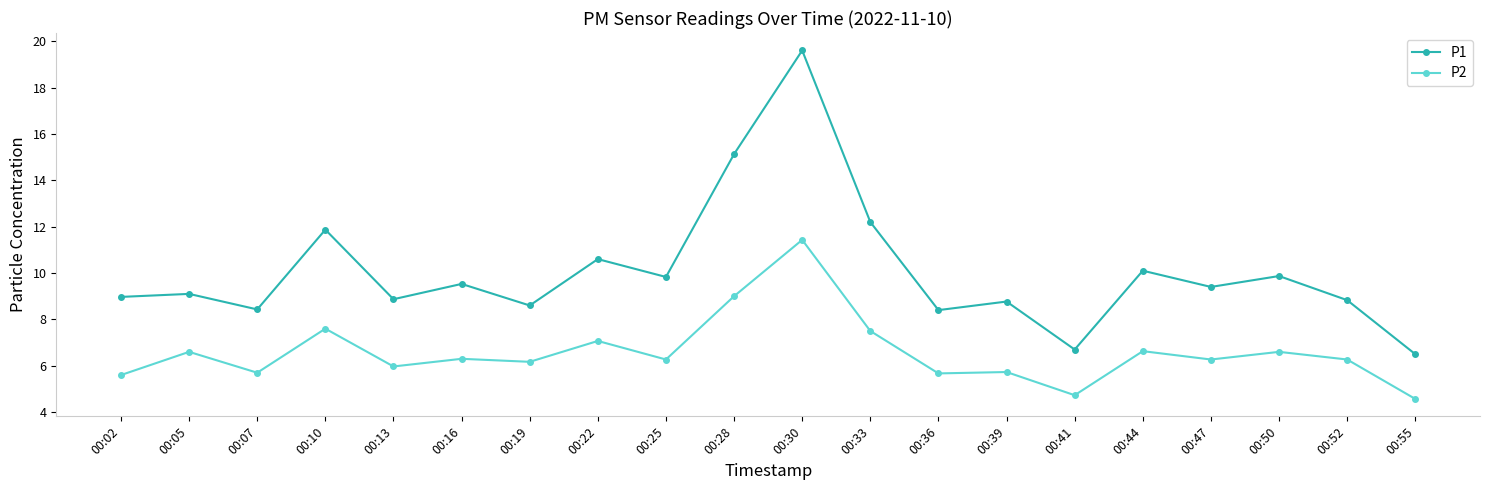

What is the sum of the P1 values at 00:25 and 00:05?

18.9